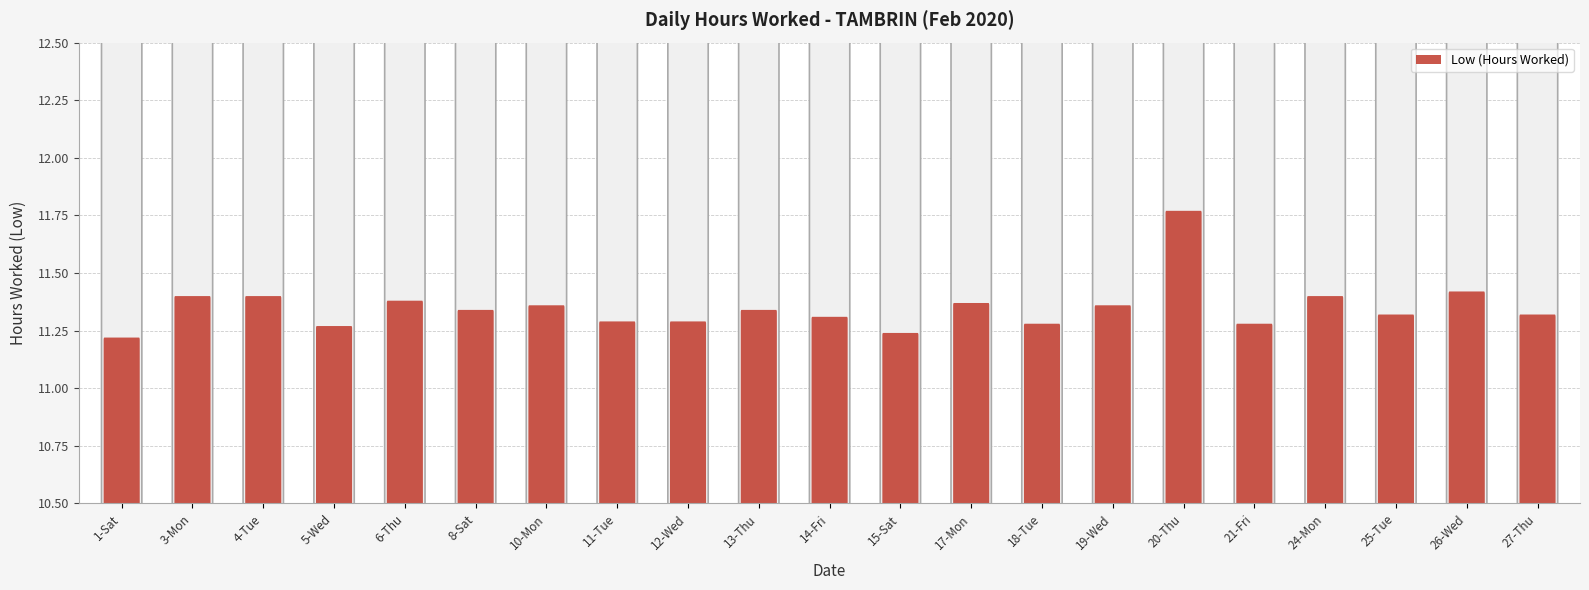

How many bars are there in total?

21